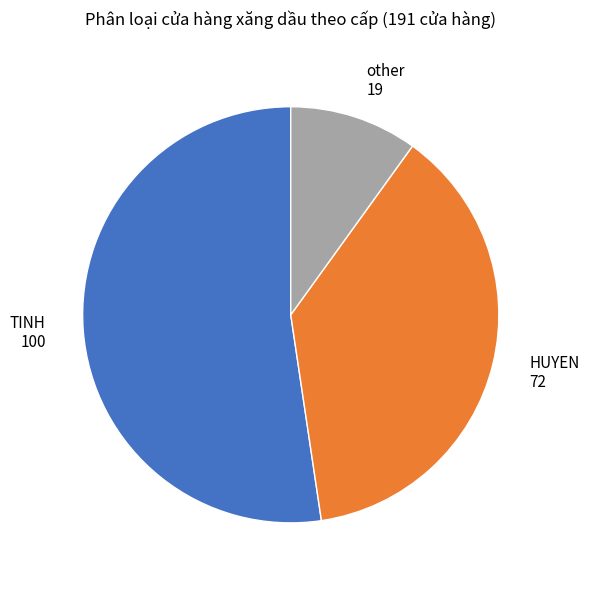

Between TINH and other, which is larger?

TINH